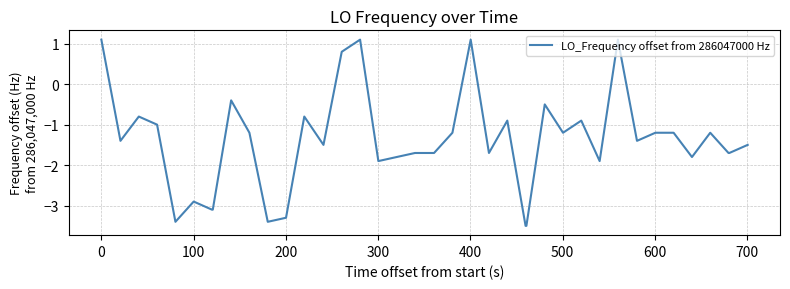

What is the smallest value displayed?

-3.5